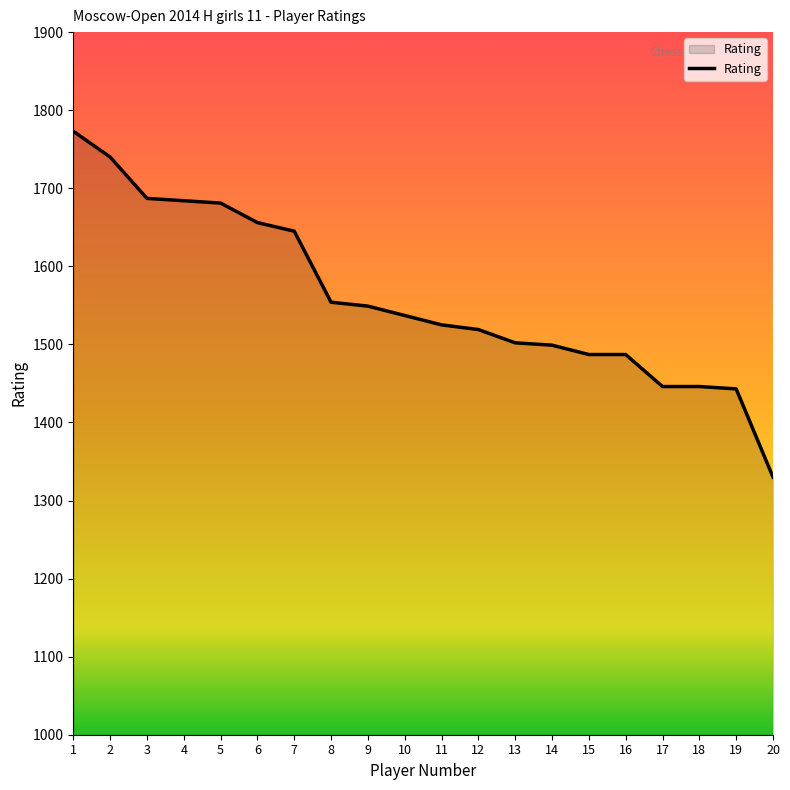

Which has a higher value, 9 or 19?

9